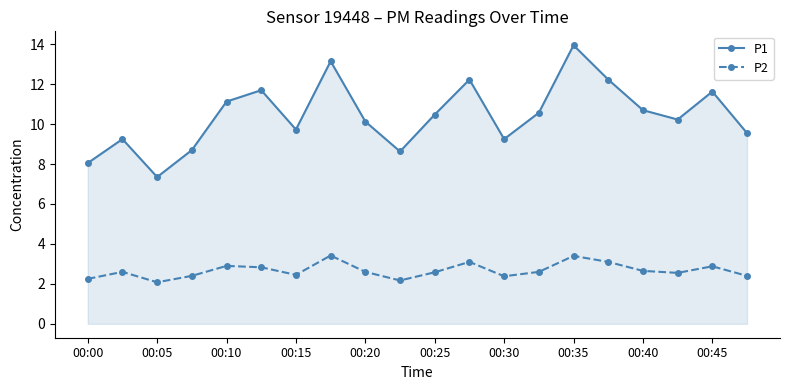

Which series has the largest total across all categories?

P1